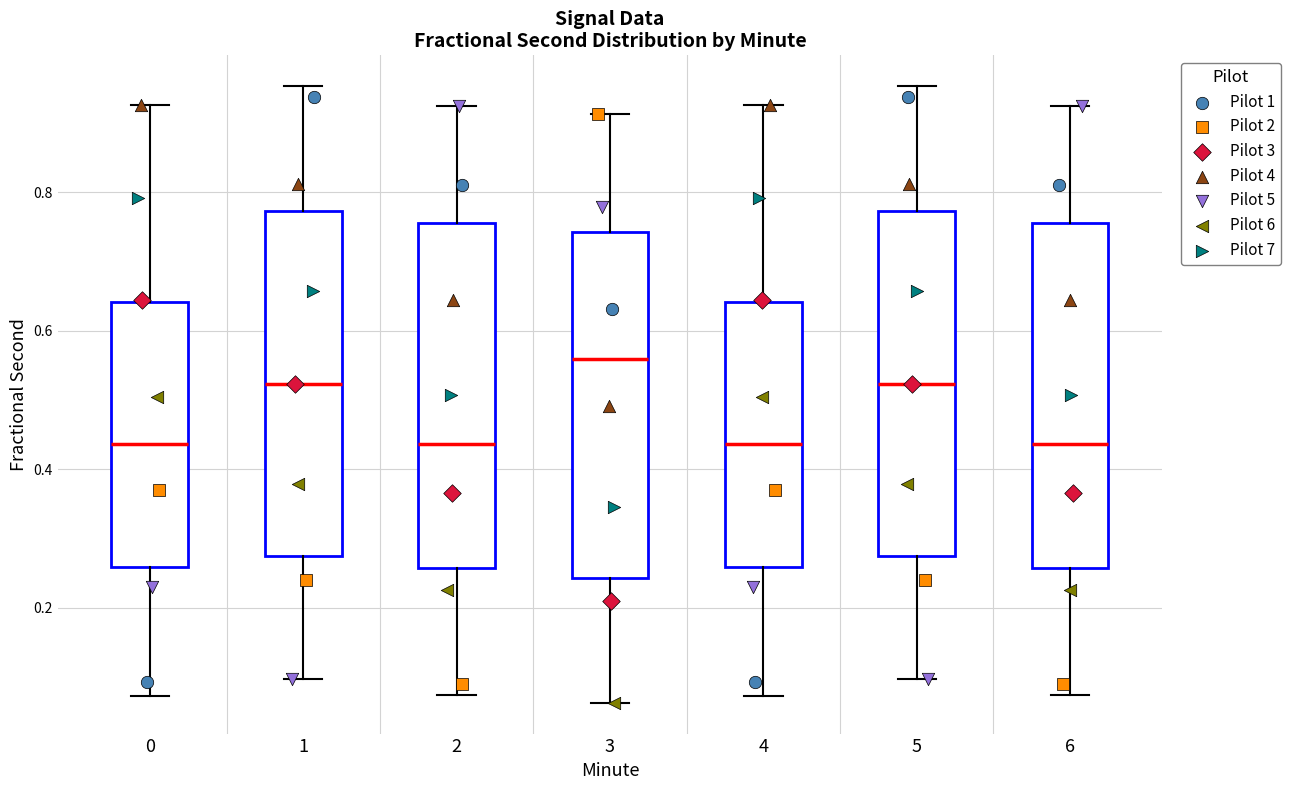

Reading left to right, read every box against the y-axis: the position of its median line, the range the box covers, and the ends of its whiskers. The values are not printed on the chart, so give them approximately, as read against the axis.

0: median 0.44, box 0.26 to 0.64, whiskers 0.08 to 0.92
1: median 0.52, box 0.28 to 0.78, whiskers 0.10 to 0.96
2: median 0.44, box 0.26 to 0.76, whiskers 0.08 to 0.92
3: median 0.56, box 0.24 to 0.74, whiskers 0.06 to 0.92
4: median 0.44, box 0.26 to 0.64, whiskers 0.08 to 0.92
5: median 0.52, box 0.28 to 0.78, whiskers 0.10 to 0.96
6: median 0.44, box 0.26 to 0.76, whiskers 0.08 to 0.92